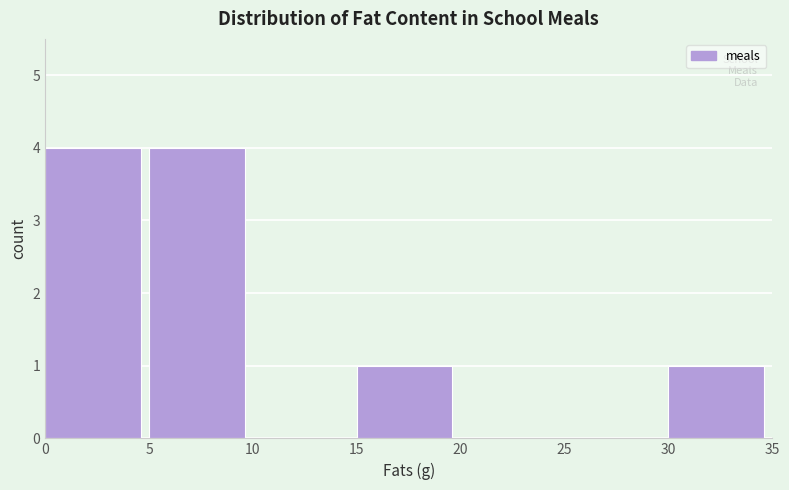

Reading left to right, list every bar in this chart as the range it spans on the x-axis followed by its height. The values are not printed on the chart, so give them approximately, as read against the axis.

0 to 5: 4
5 to 10: 4
10 to 15: 0
15 to 20: 1
20 to 25: 0
25 to 30: 0
30 to 35: 1